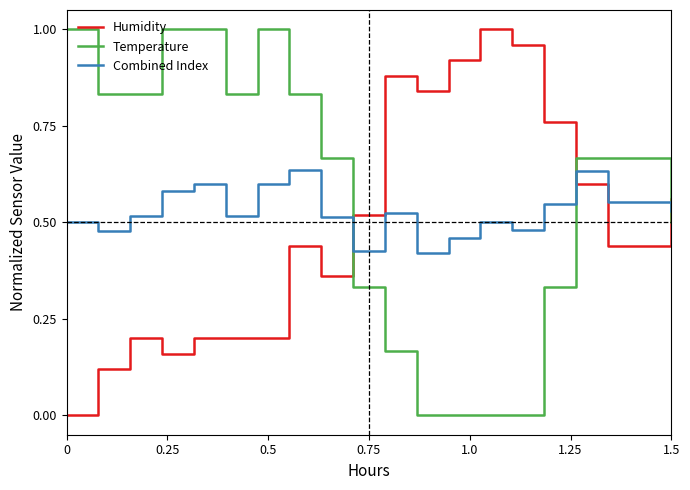

List the series in order of their overall mean, lowest first.

Humidity, Combined Index, Temperature